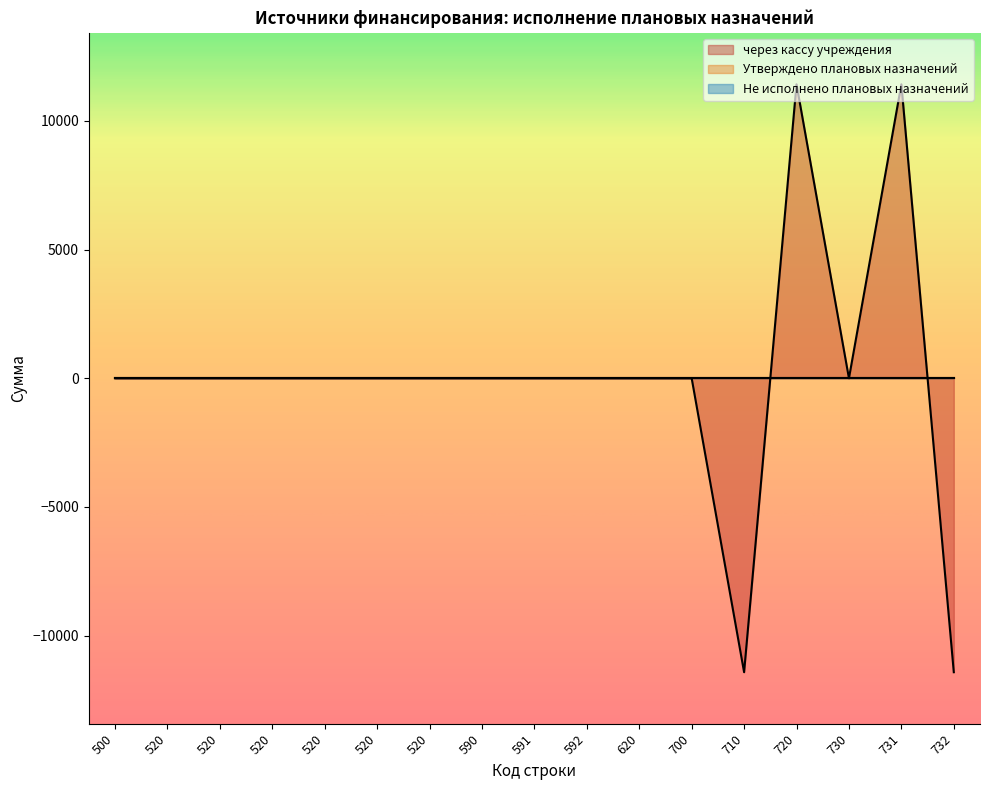

What are all the series names shown in the legend?

через кассу учреждения, Утверждено плановых назначений, Не исполнено плановых назначений